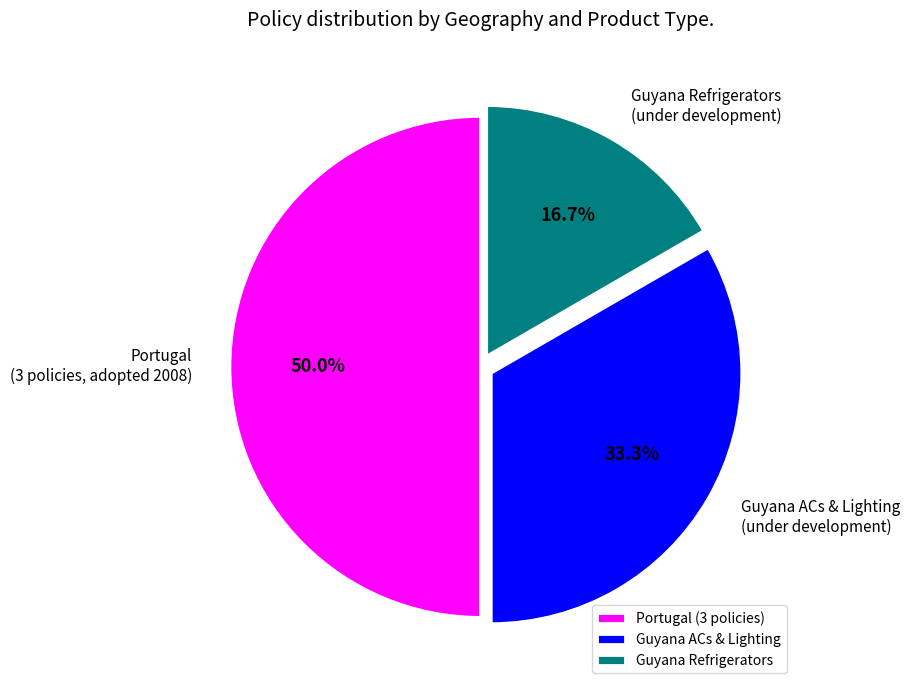

Rank the categories by value from lowest to highest.

Guyana Refrigerators, Guyana ACs & Lighting, Portugal (3 policies)